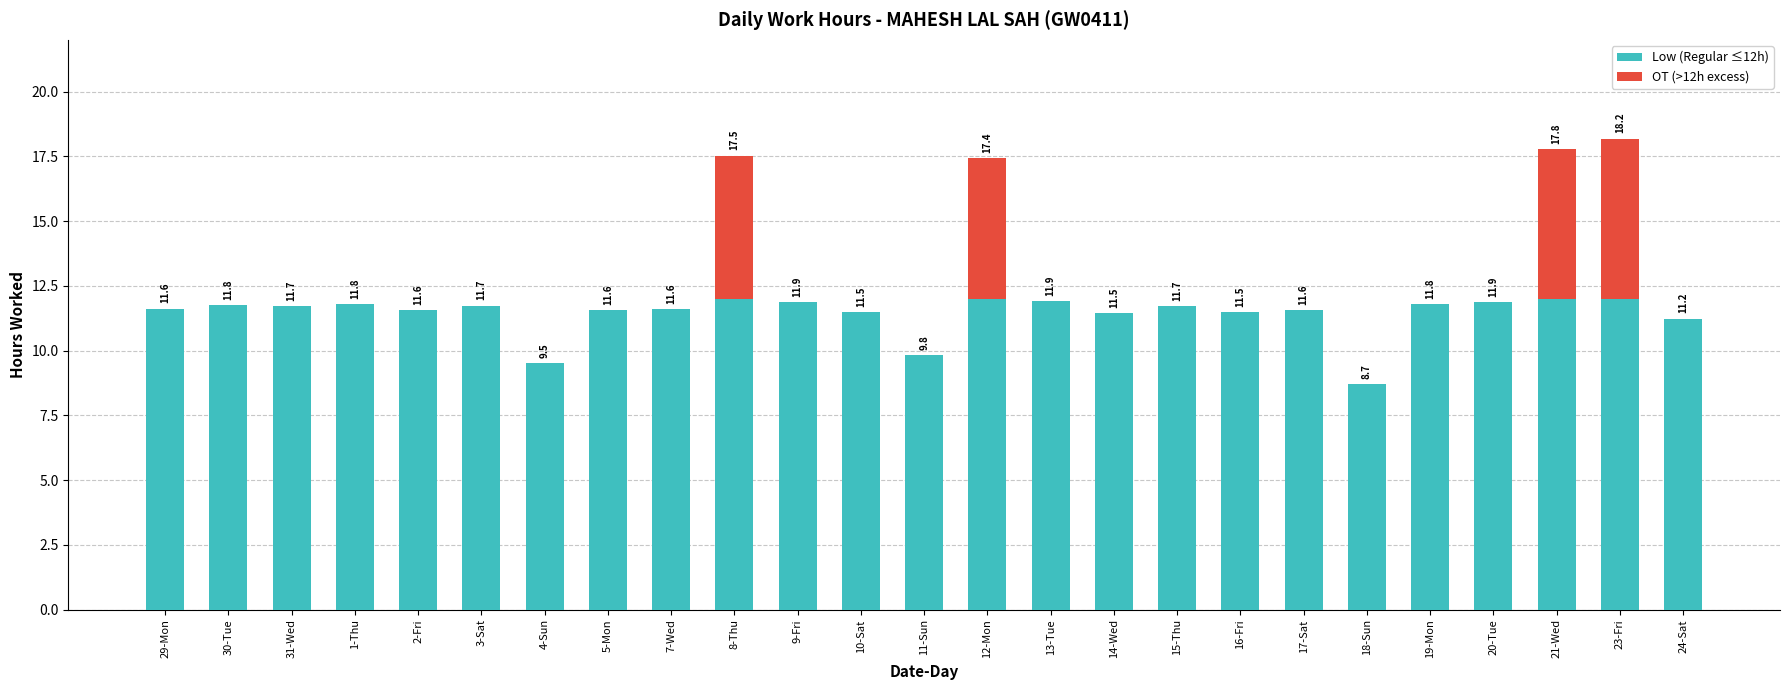

How many data points in Low (Regular ≤12h) are above 11?

22